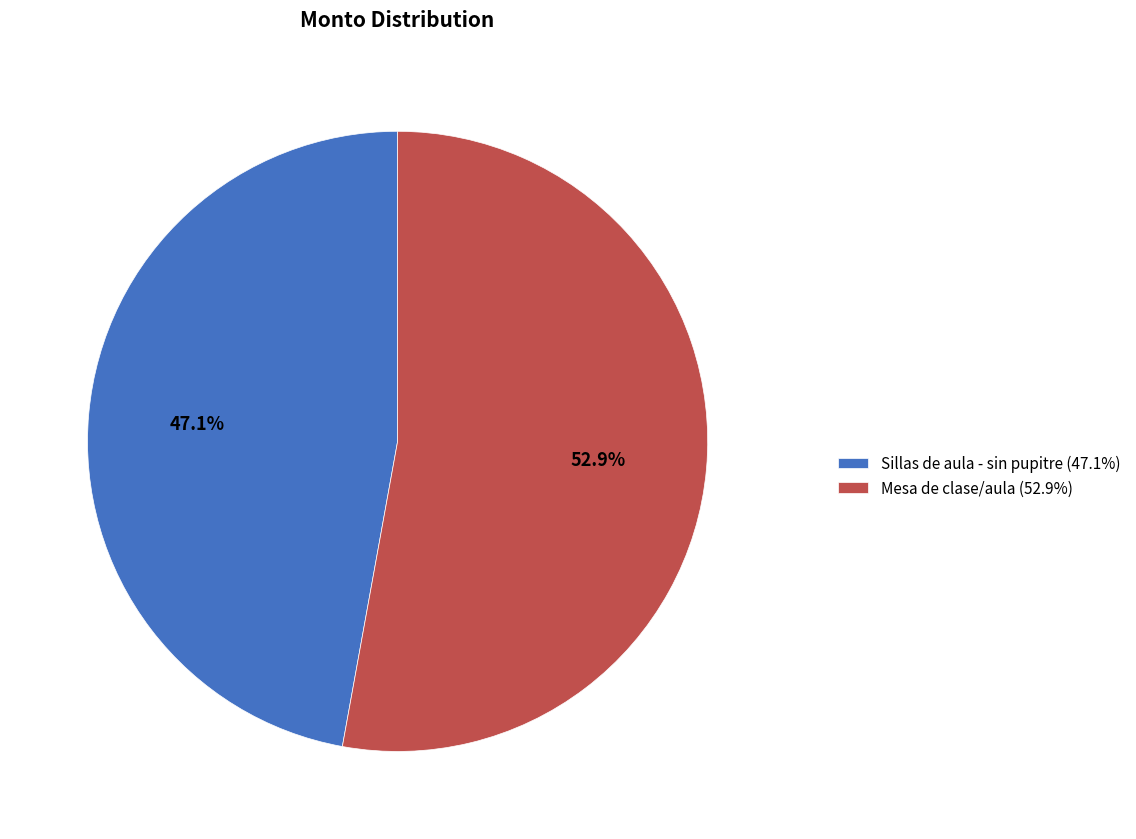

What is the smallest slice in the pie chart?

Sillas de aula - sin pupitre